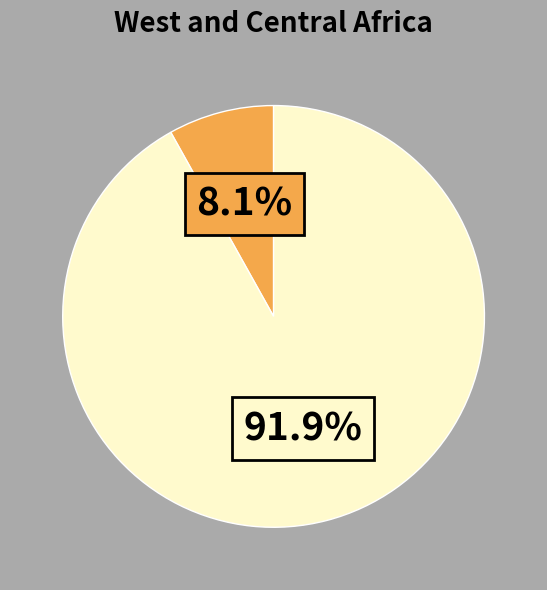

How many segments does this pie chart have?

2